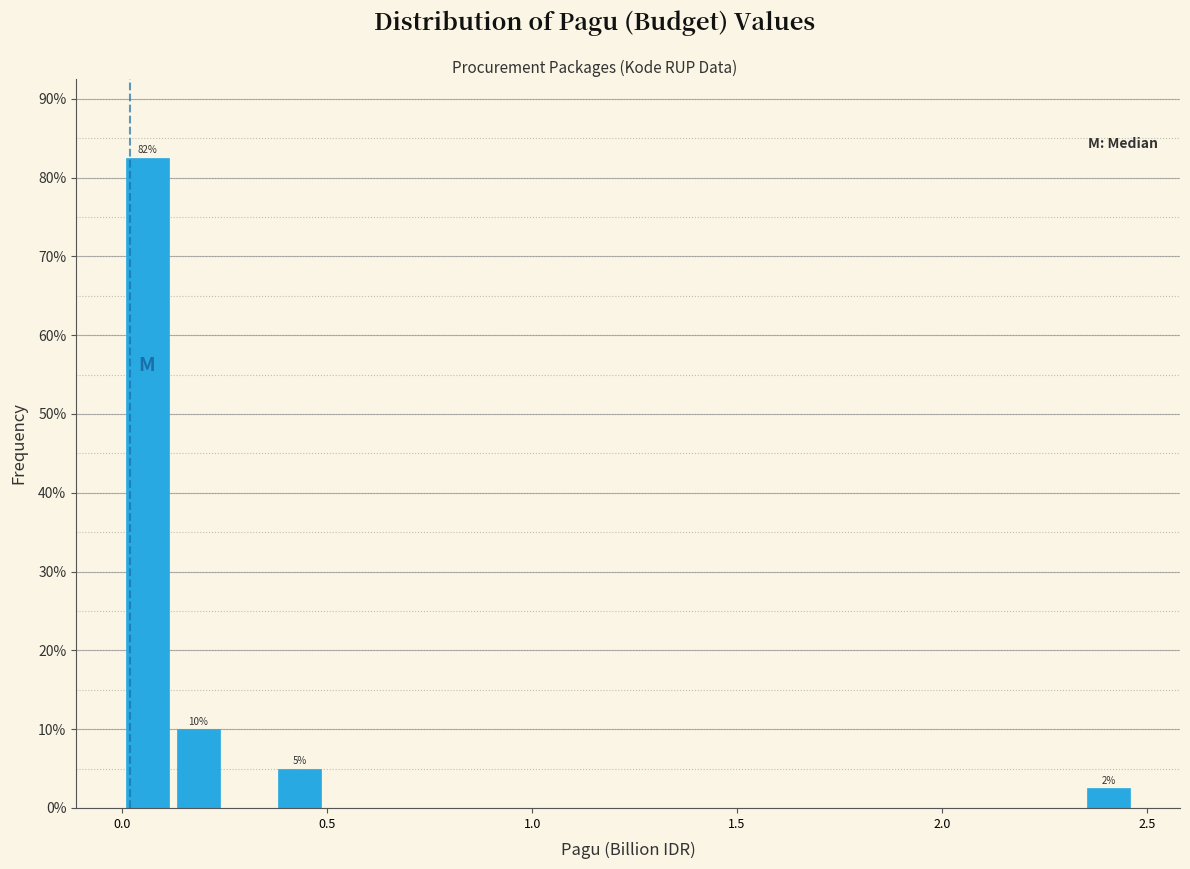

Around what value on the x-axis is the tallest bar? Give the approximate position of its centre, as read against the axis.

0.05